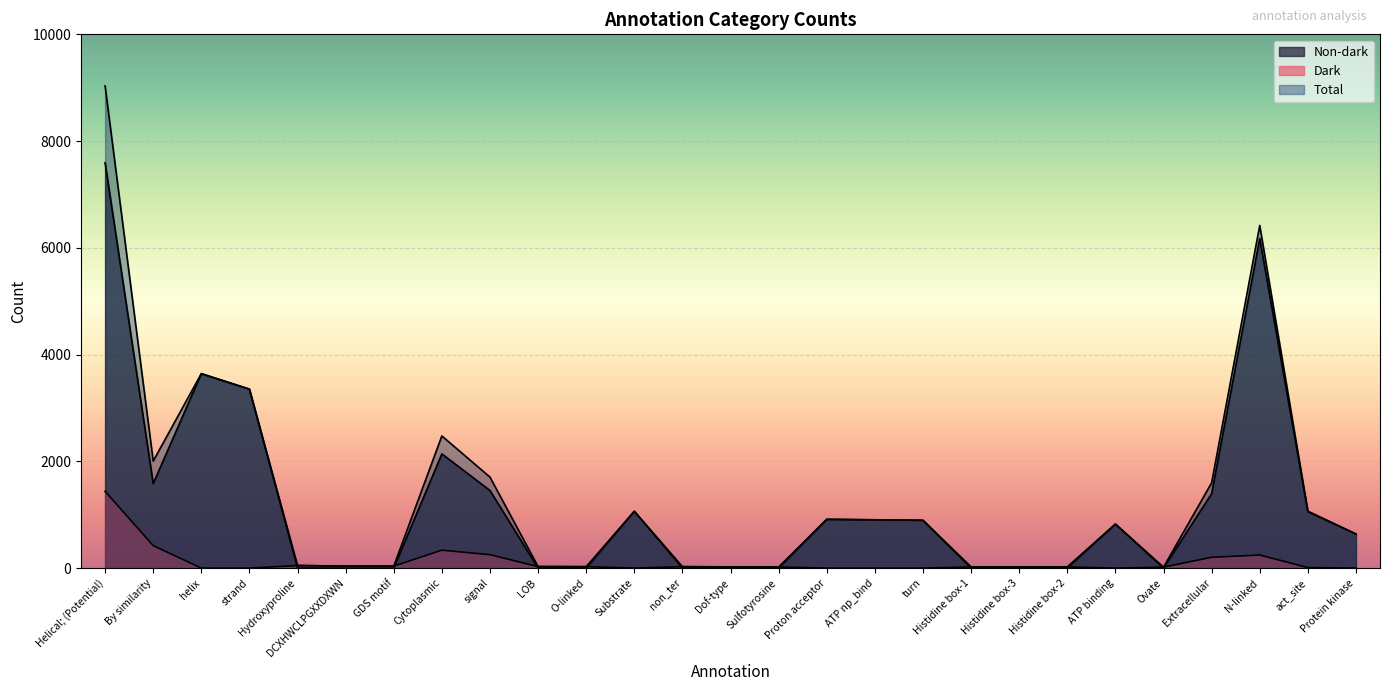

At which category is the sum across all series the highest?

Helical; (Potential)